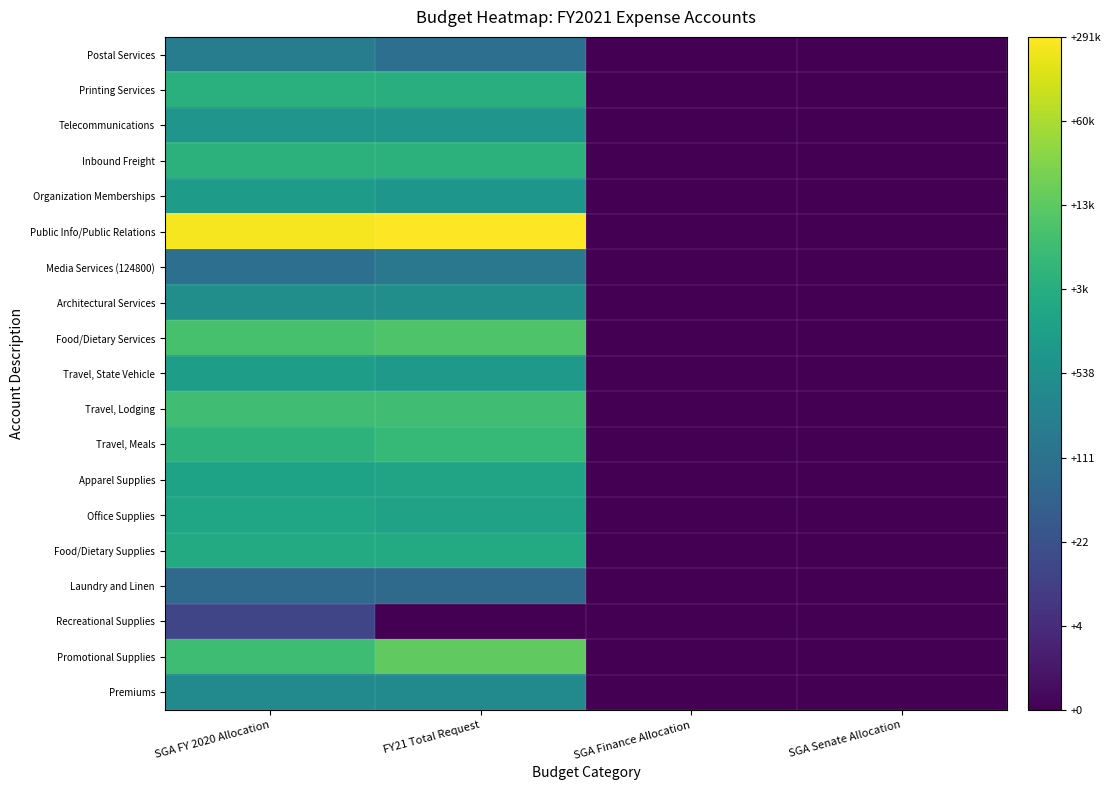

What is the difference between the highest and lowest values at FY21 Total Request?

5.5